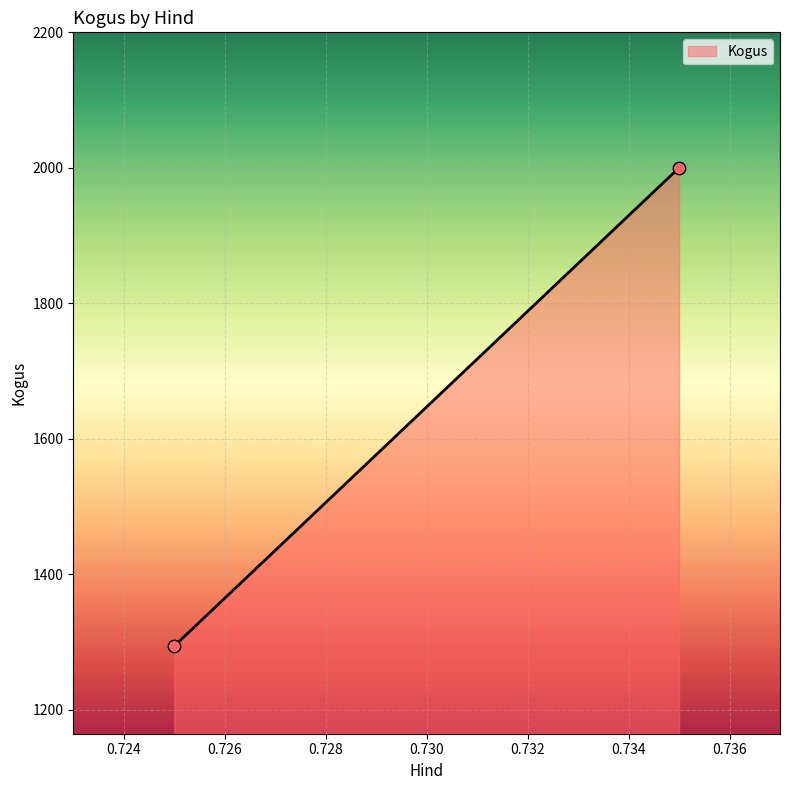

What is the range of Y values (max minus min)?

706